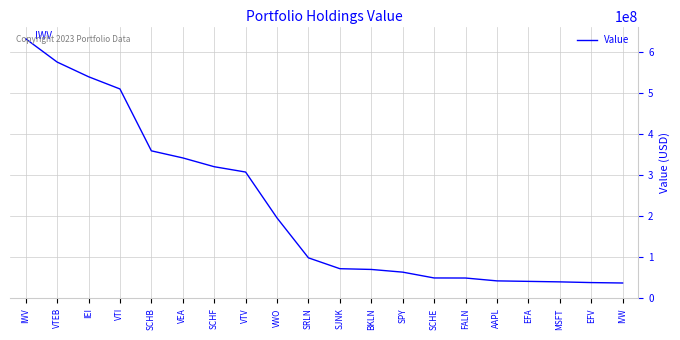

The value at BKLN is 26272107. True or false?

False